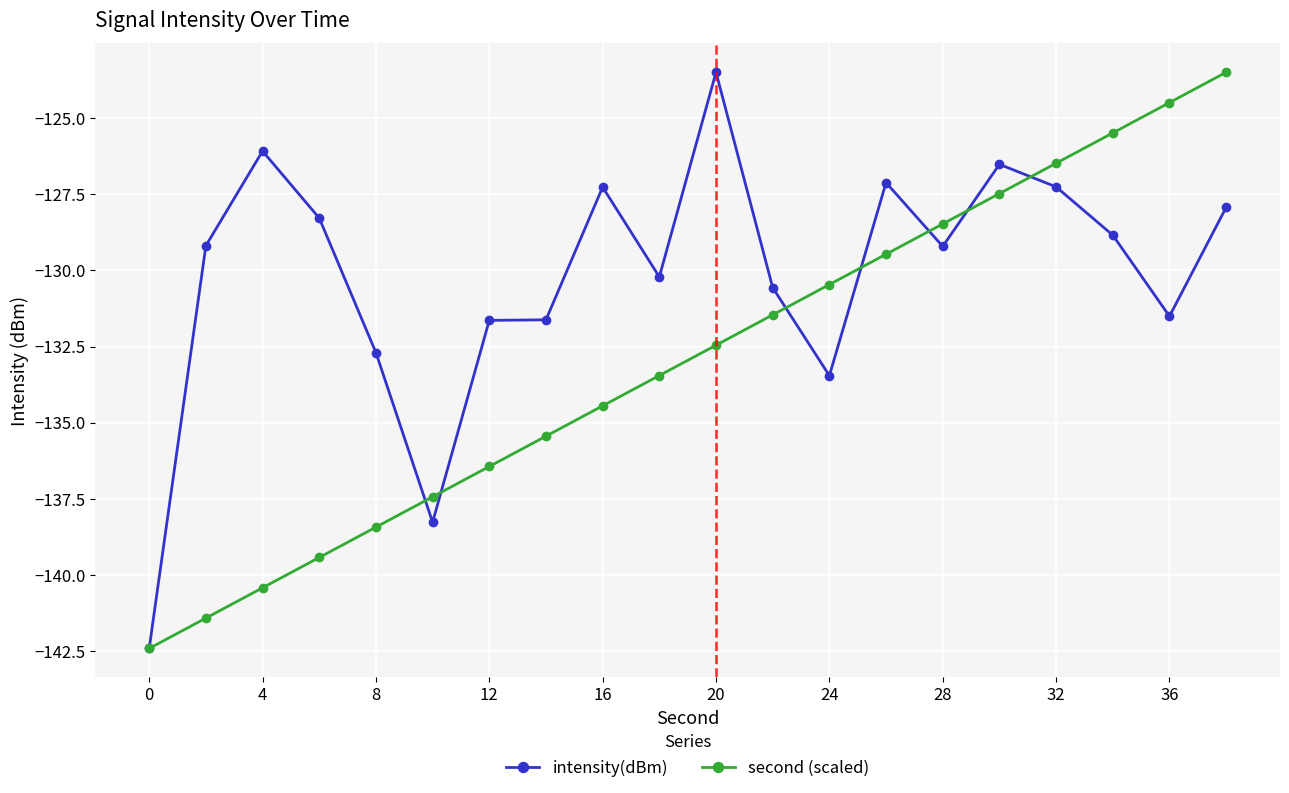

At how many categories does at least one series exceed -135?

18